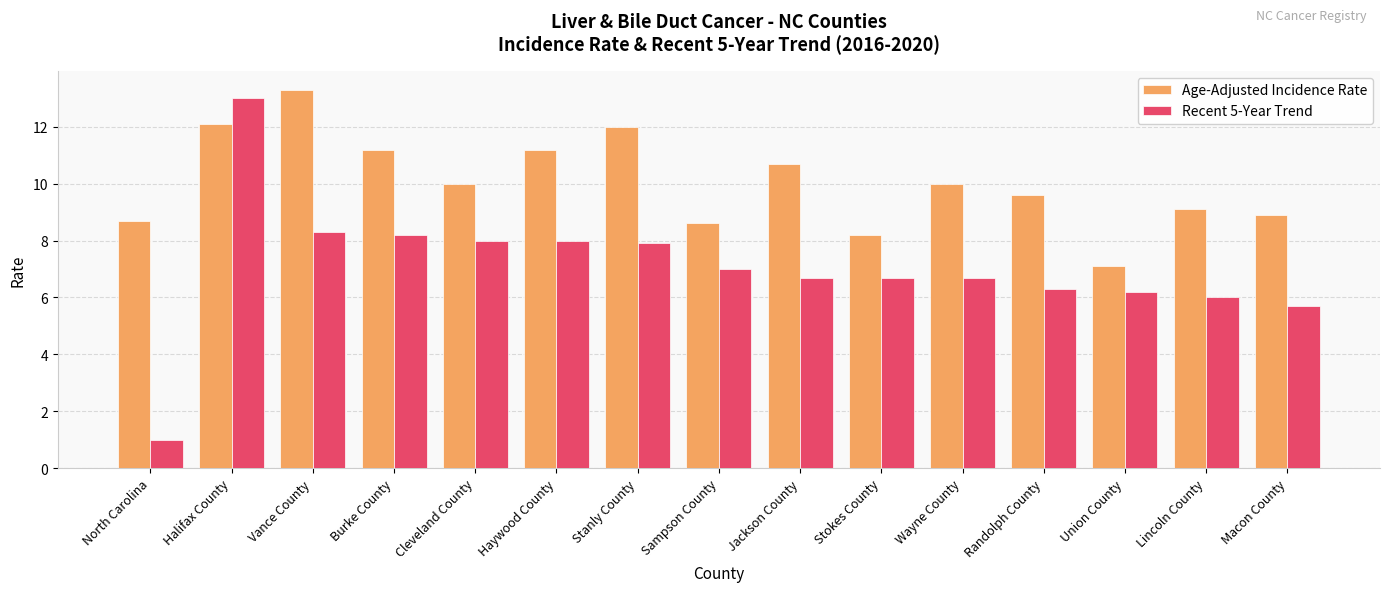

Which series has the widest spread of values?

Recent 5-Year Trend